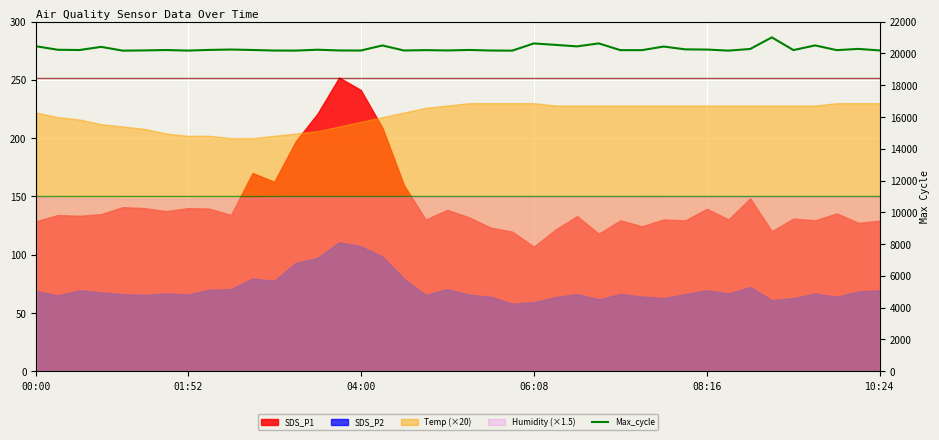

What position from the right is 9?

31